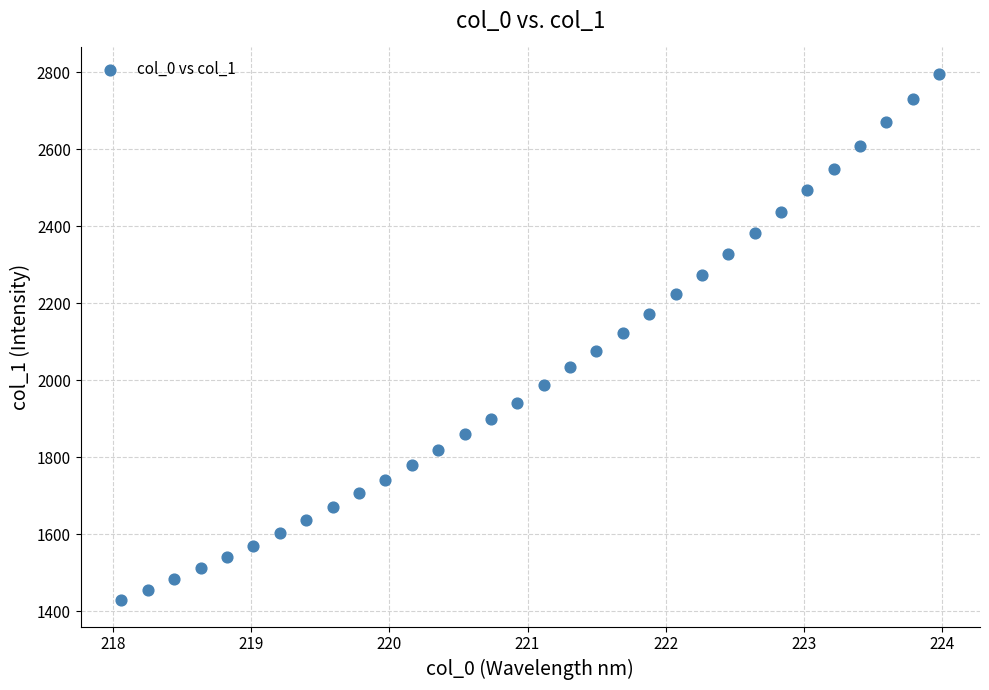

What is the range of Y values (max minus min)?

1367.6